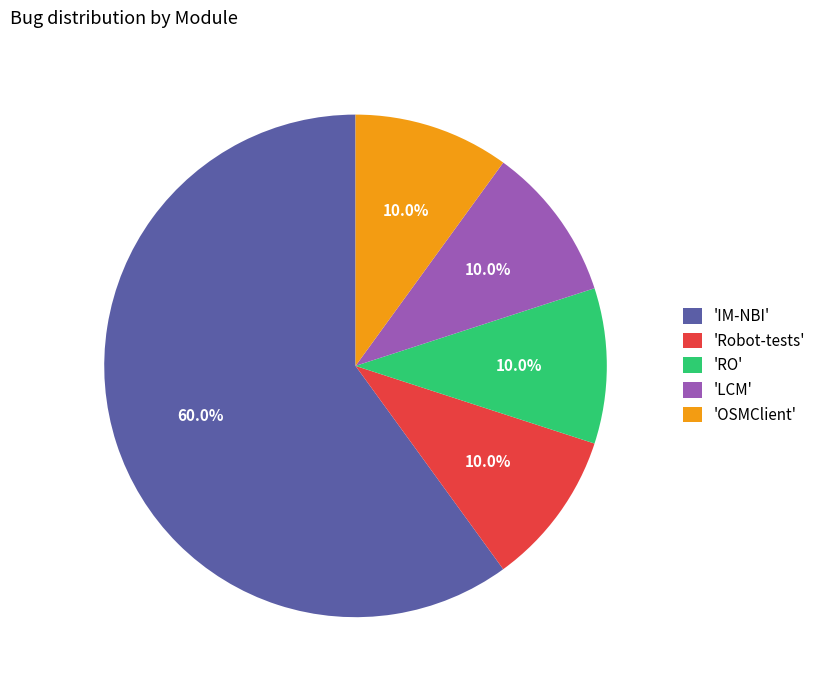

What is the total percentage of 'Robot-tests' and 'RO'?

20.0%